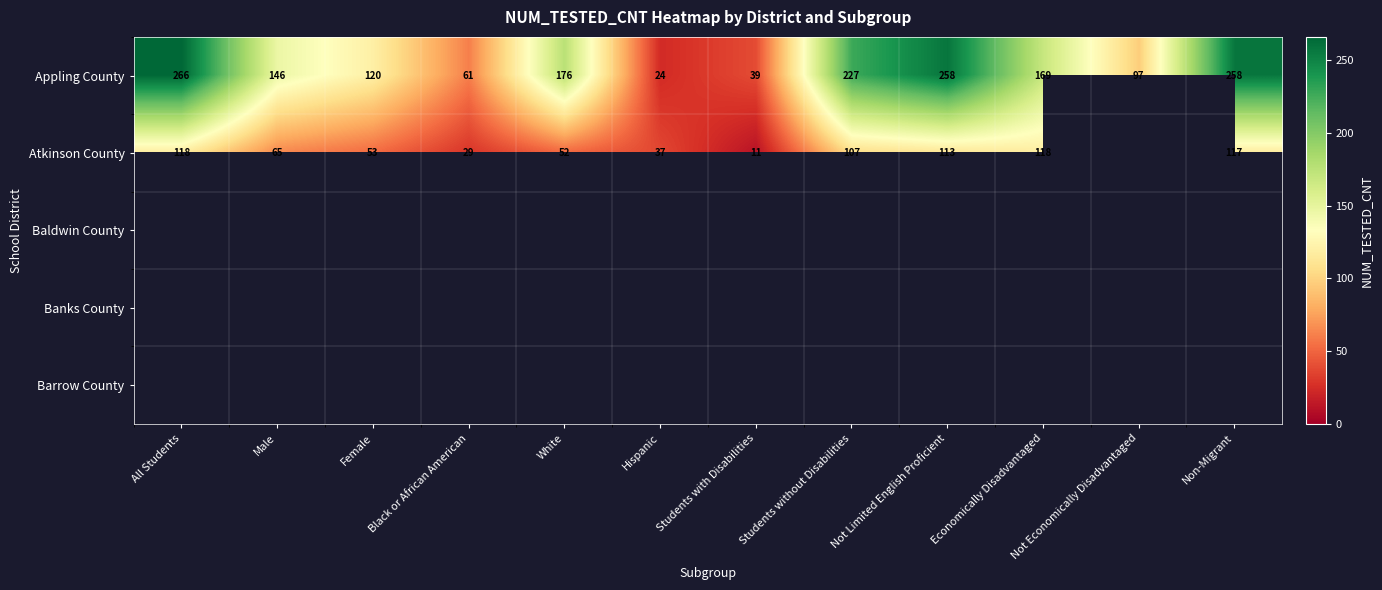

Is it true that Atkinson County equals 52 at White?

True